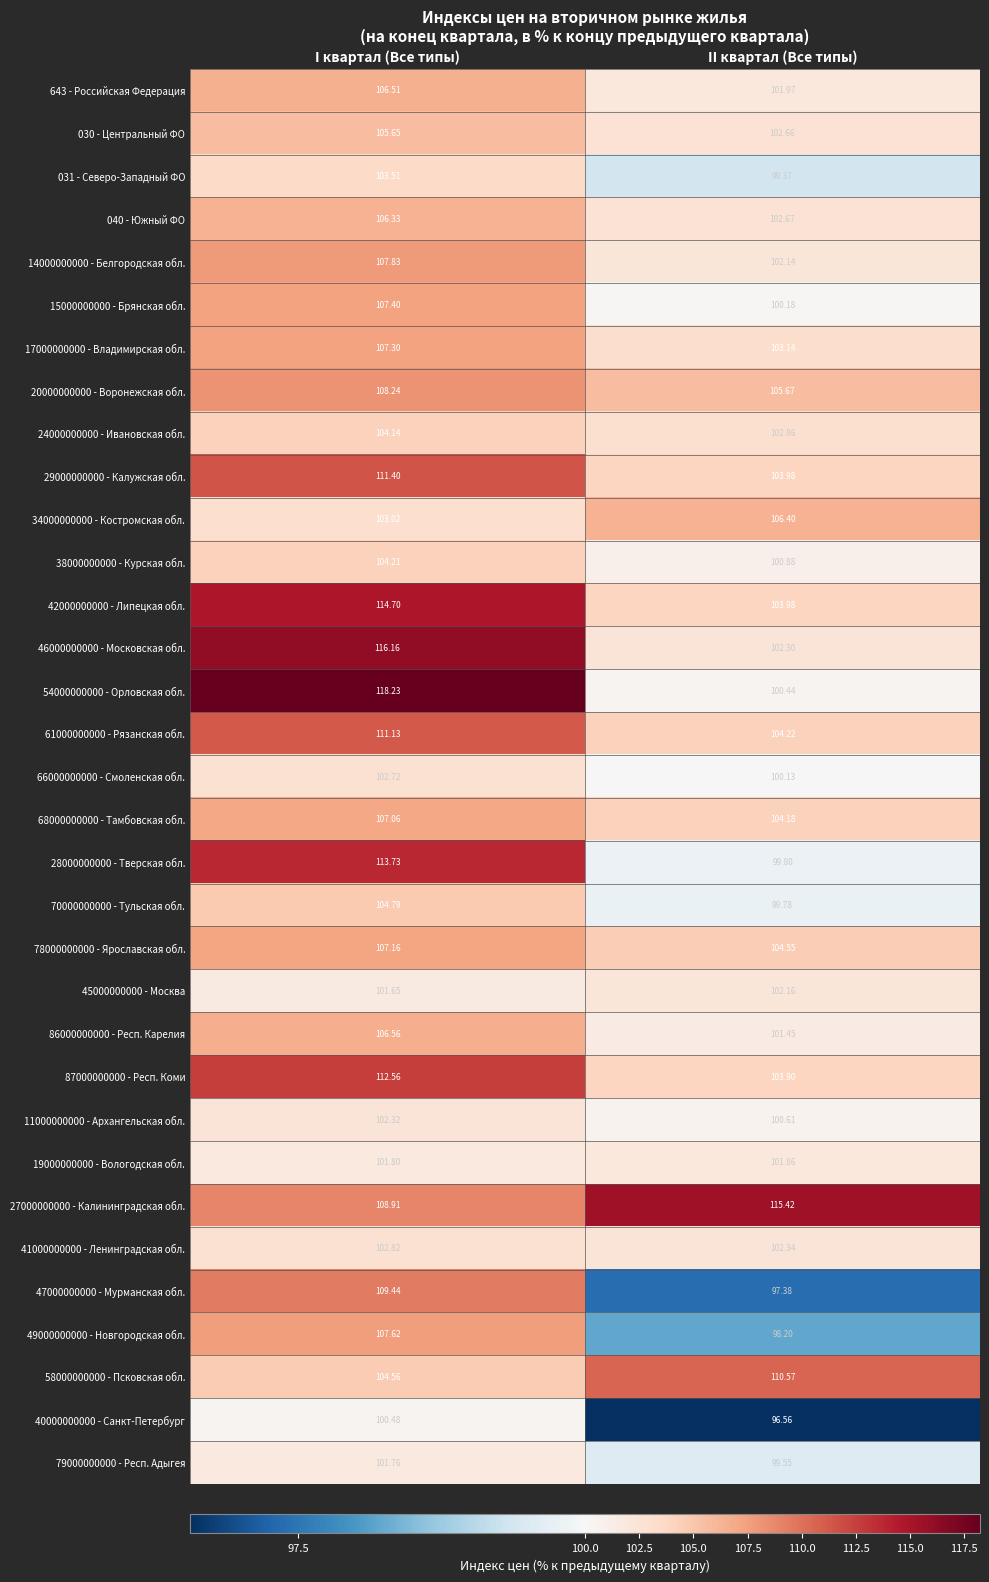

At which category is the sum across all series the highest?

I квартал (Все типы)